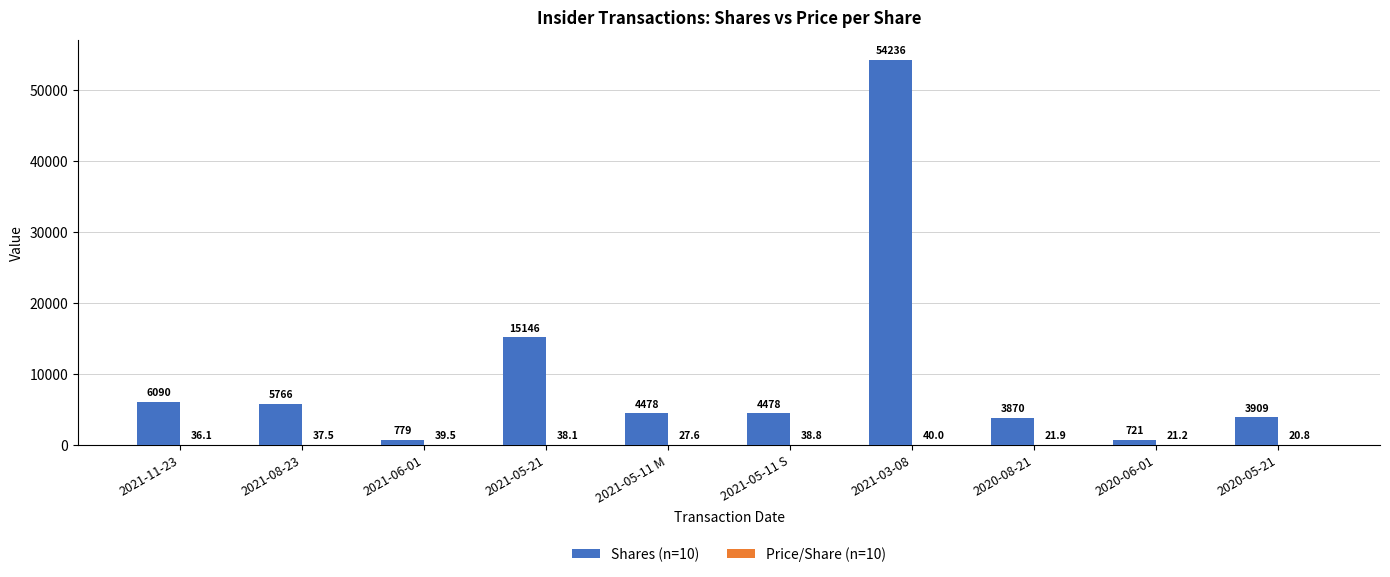

Which label corresponds to the largest value in the chart?

2021-03-08